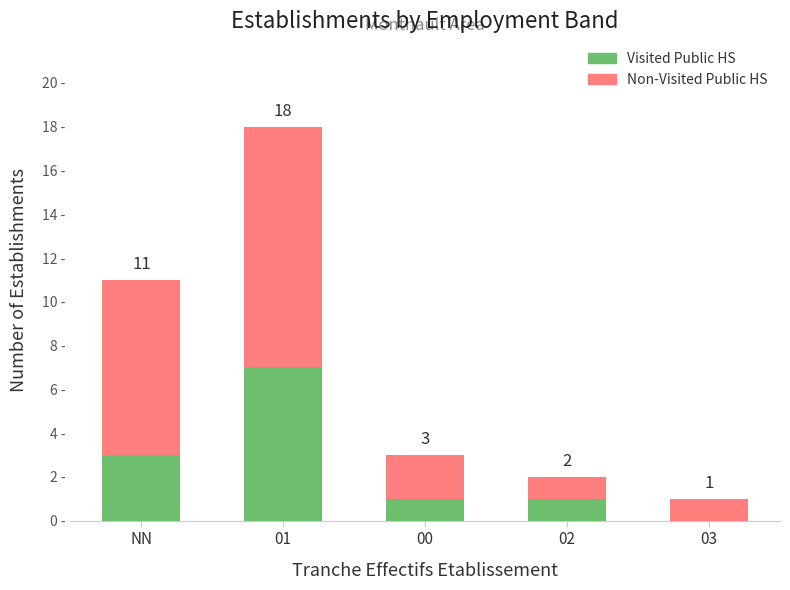

List the series in order of their overall mean, highest first.

Non-Visited Public HS, Visited Public HS